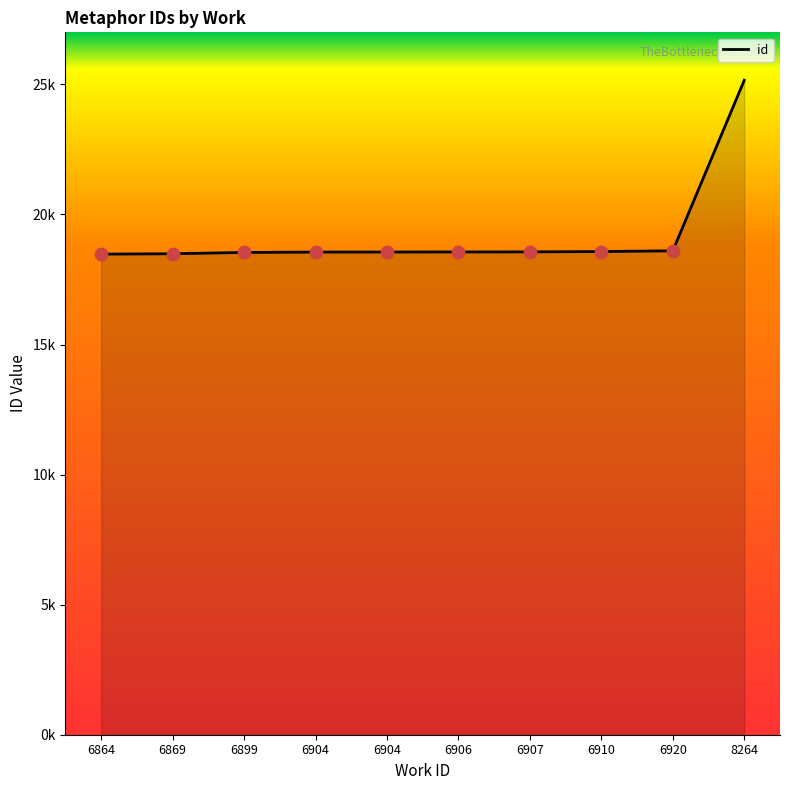

Which has a higher value, 6869 or 6904?

6904